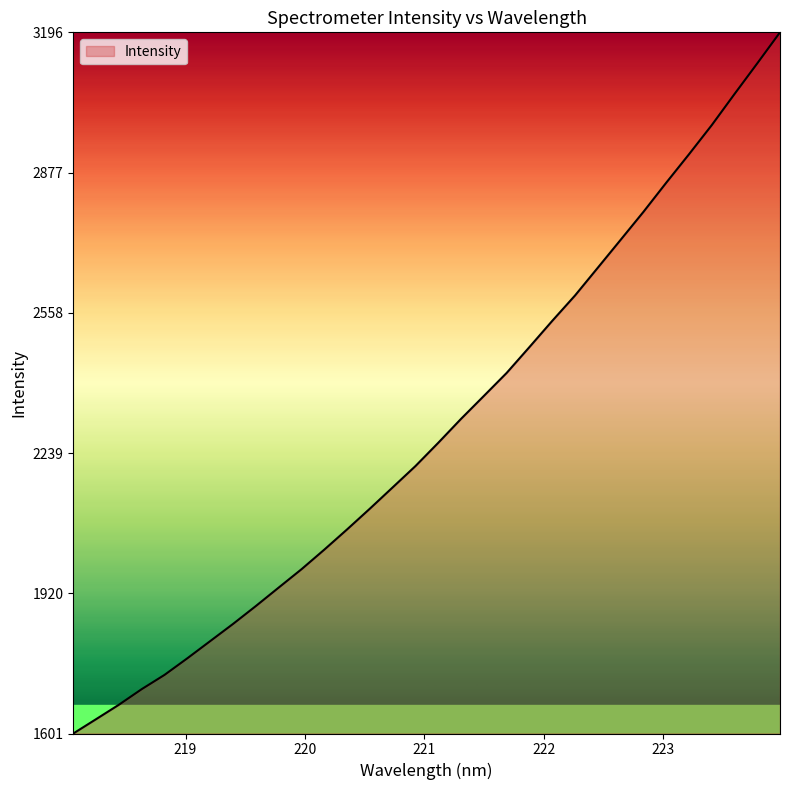

True or false: the data has more than 0 interior local peaks.

False